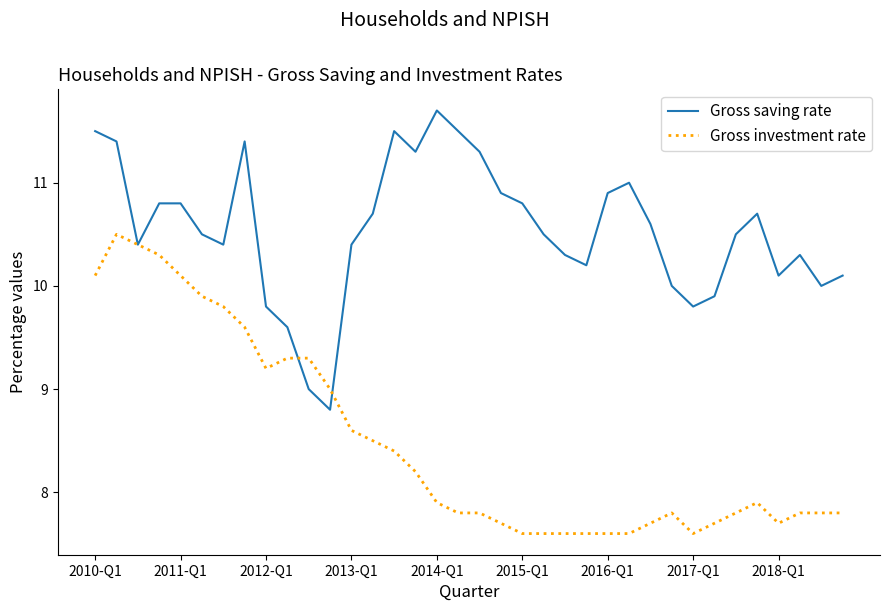

Rank the series by their average value, from lowest to highest.

Gross investment rate, Gross saving rate